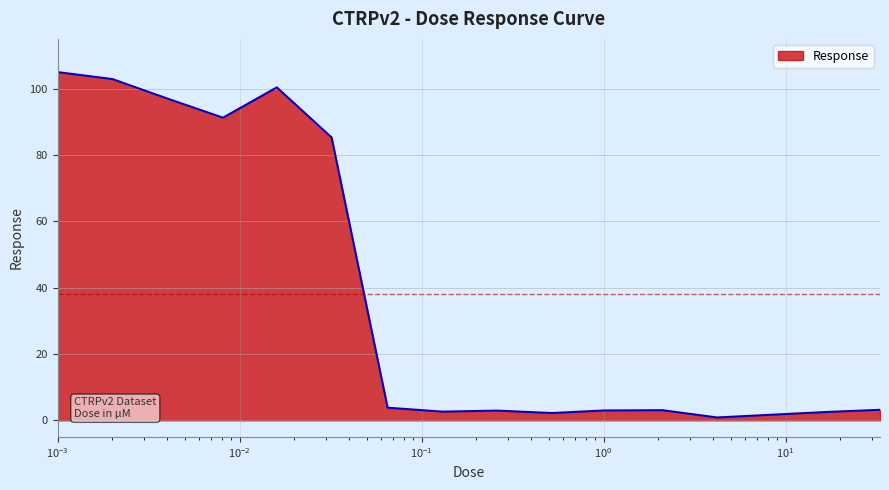

What is the difference between the maximum and minimum values?

104.1